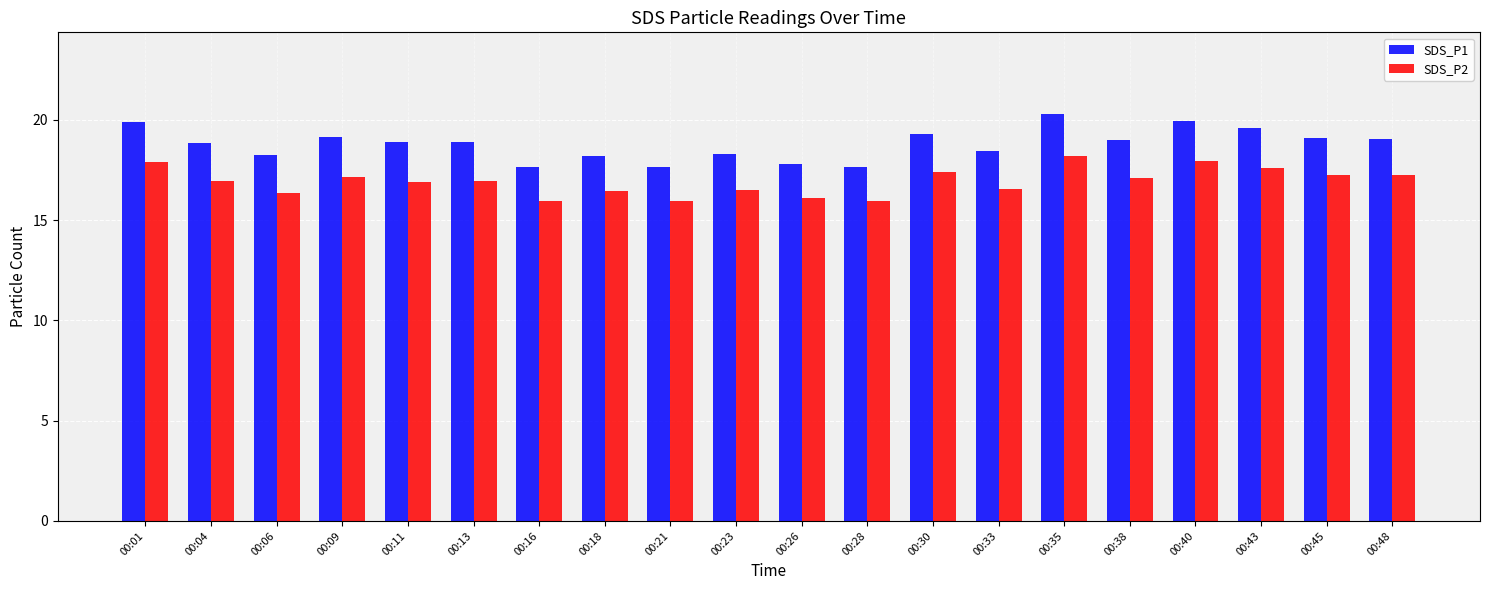

True or false: SDS_P2 has a value of 23.3 at 00:45.

False